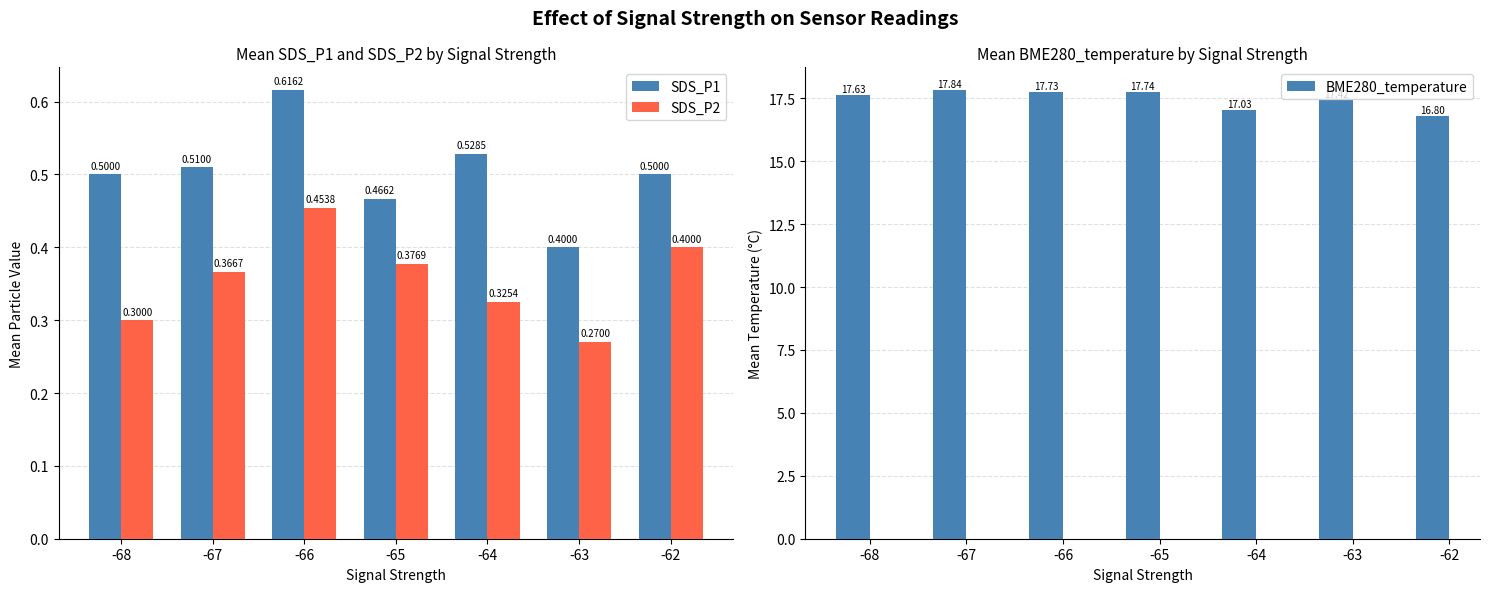

How many SDS_P2 values are between 0 and 1?

7